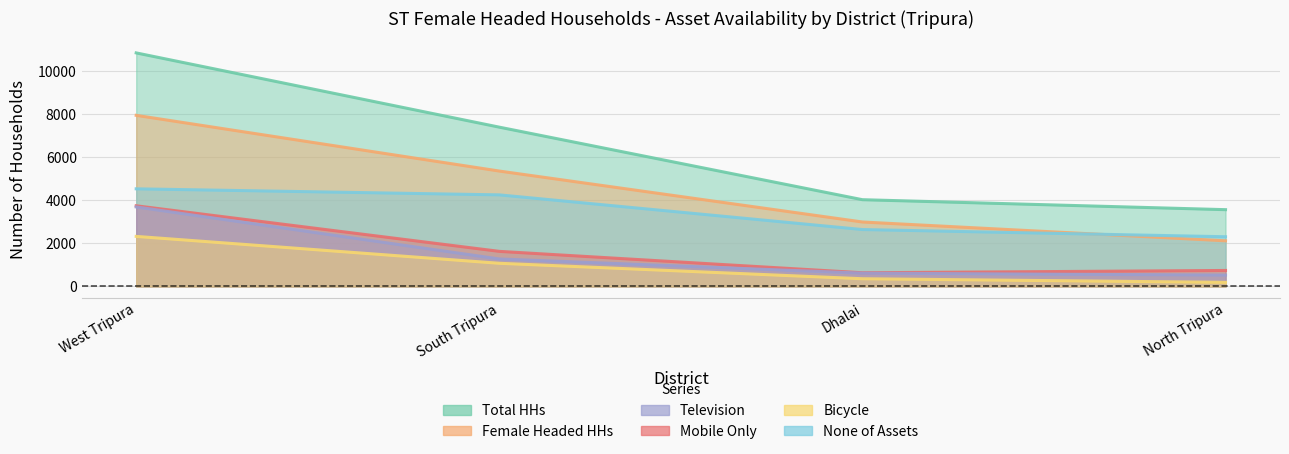

True or false: Bicycle and Female Headed HHs cross at least once.

False